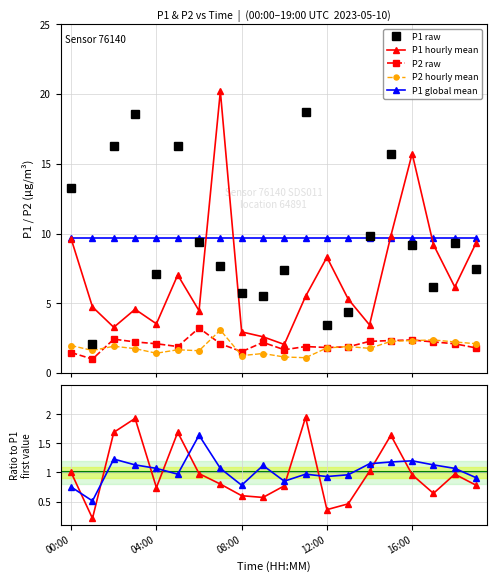

Reading left to right, list all the values displayed in this chart.

P1: 13.2	2.0	16.3	18.6	7.1	16.3	9.4	7.7	5.7	5.5	7.4	18.7	3.4	4.4	9.8	15.7	9.2	6.2	9.3	7.5
P2: 1.5	1.0	2.4	2.2	2.1	1.9	3.2	2.1	1.5	2.2	1.7	1.9	1.8	1.9	2.3	2.3	2.4	2.2	2.1	1.8
P1_hourly_mean: 9.6	4.7	3.3	4.6	3.5	7.0	4.5	20.2	3.0	2.6	2.0	5.5	8.3	5.3	3.5	9.8	15.7	9.2	6.2	9.3
P2_hourly_mean: 2.0	1.6	1.9	1.8	1.4	1.7	1.6	3.1	1.2	1.4	1.1	1.1	1.8	1.9	1.8	2.3	2.3	2.4	2.2	2.1